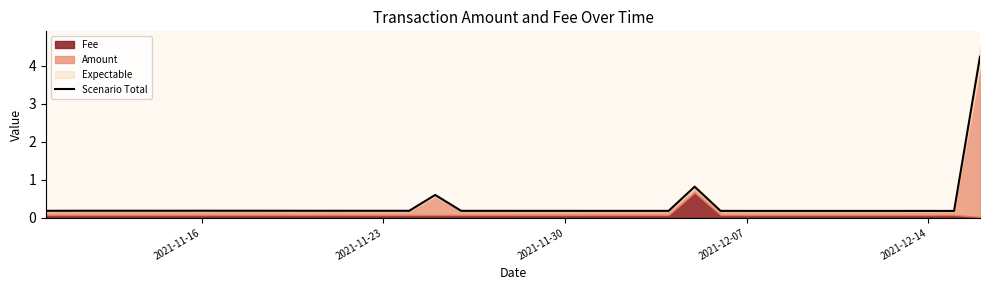

Reading left to right, what are all the values shown in this chart?

0.2	0.2	0.2	0.2	0.2	0.2	0.2	0.2	0.2	0.2	0.2	0.2	0.2	0.2	0.2	0.6	0.2	0.2	0.2	0.2	0.2	0.2	0.2	0.2	0.2	0.8	0.2	0.2	0.2	0.2	0.2	0.2	0.2	0.2	0.2	0.2	4.2